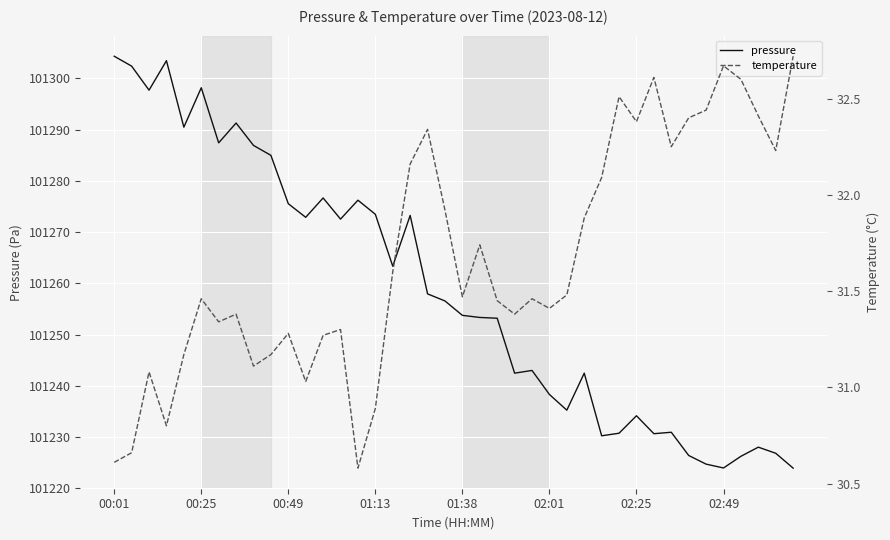

Which series has the widest spread of values?

pressure